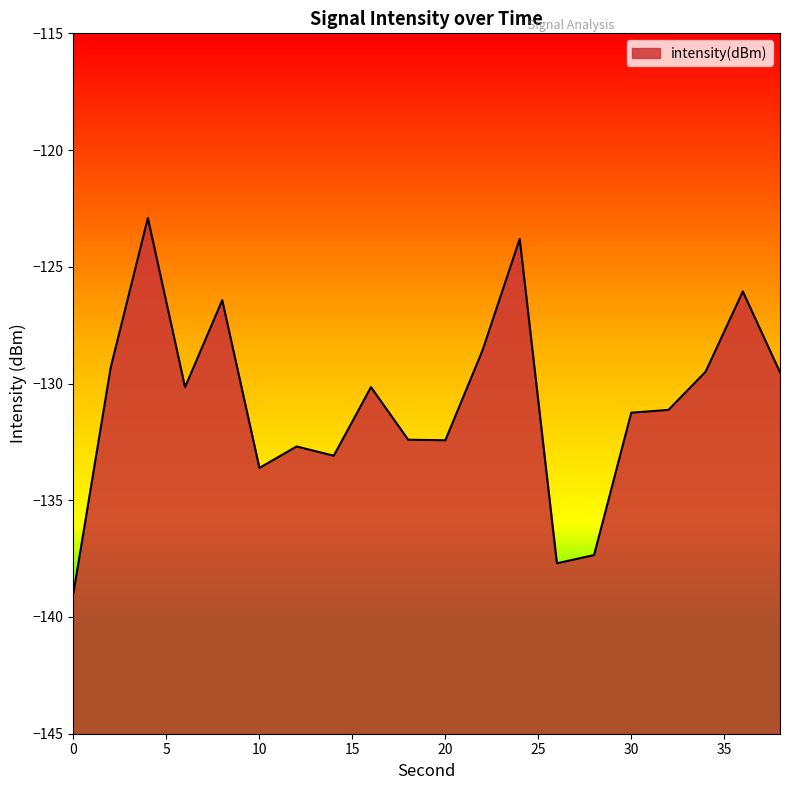

How many values are below -130?

12